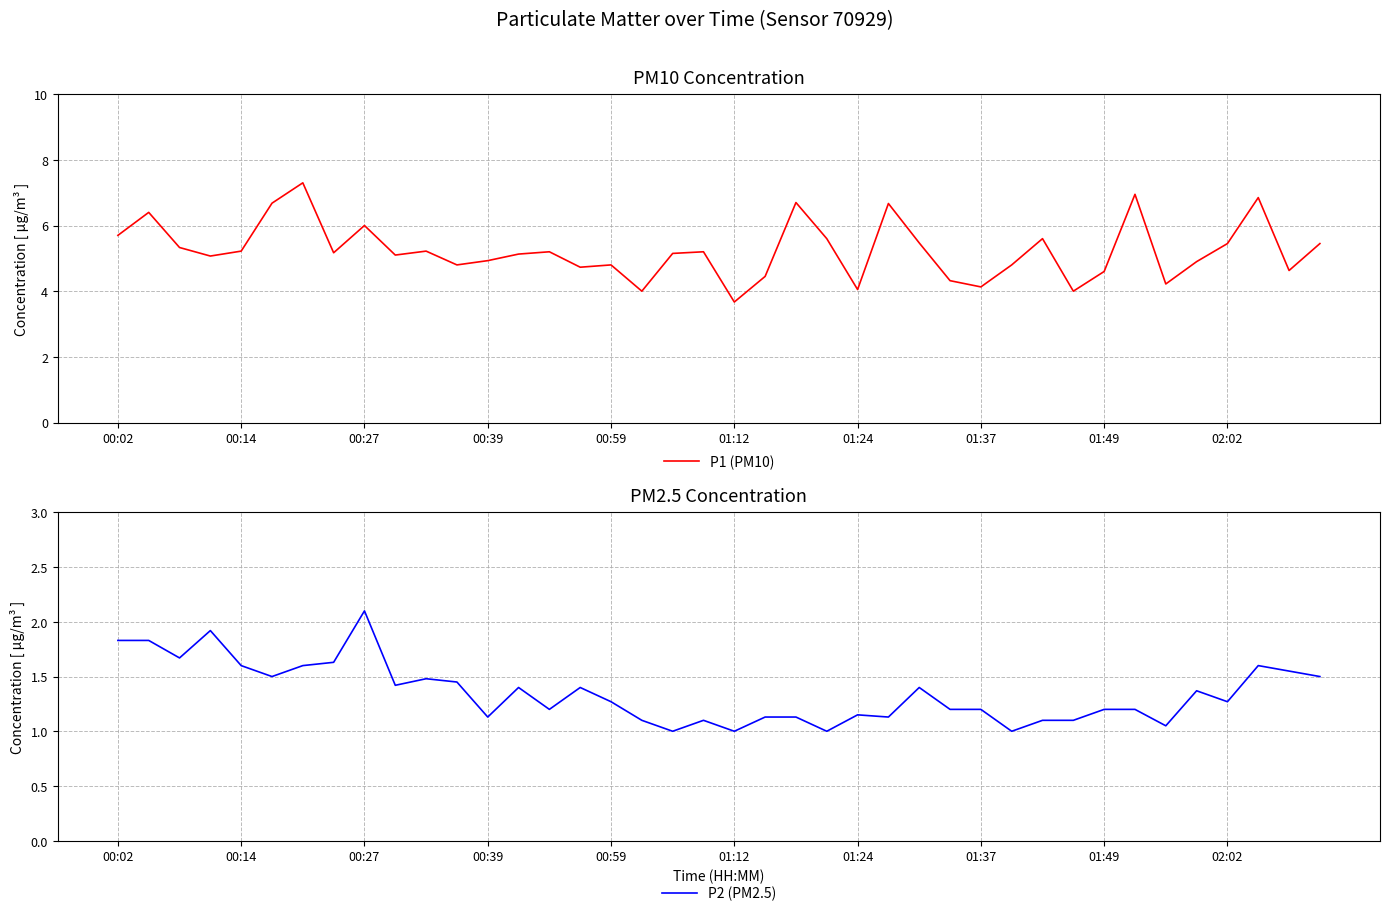

What is the maximum value for P1 (PM10)?

7.3